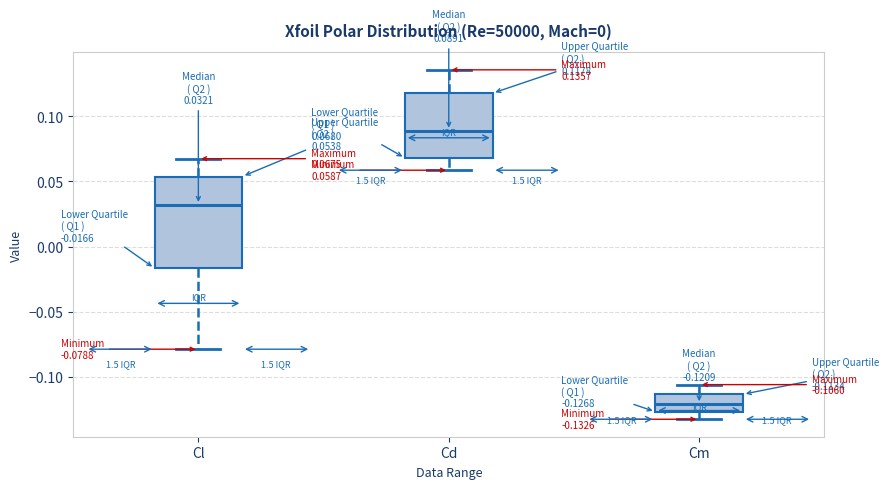

Which box is the tallest, from its lower edge to its upper edge?

Cl